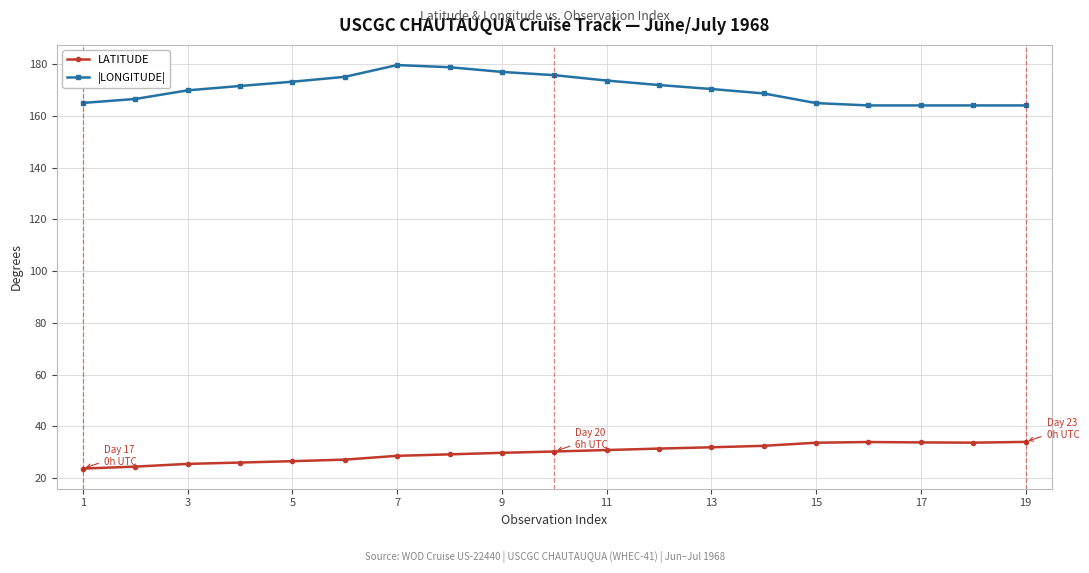

Rank the series by their average value, from lowest to highest.

LATITUDE, |LONGITUDE|